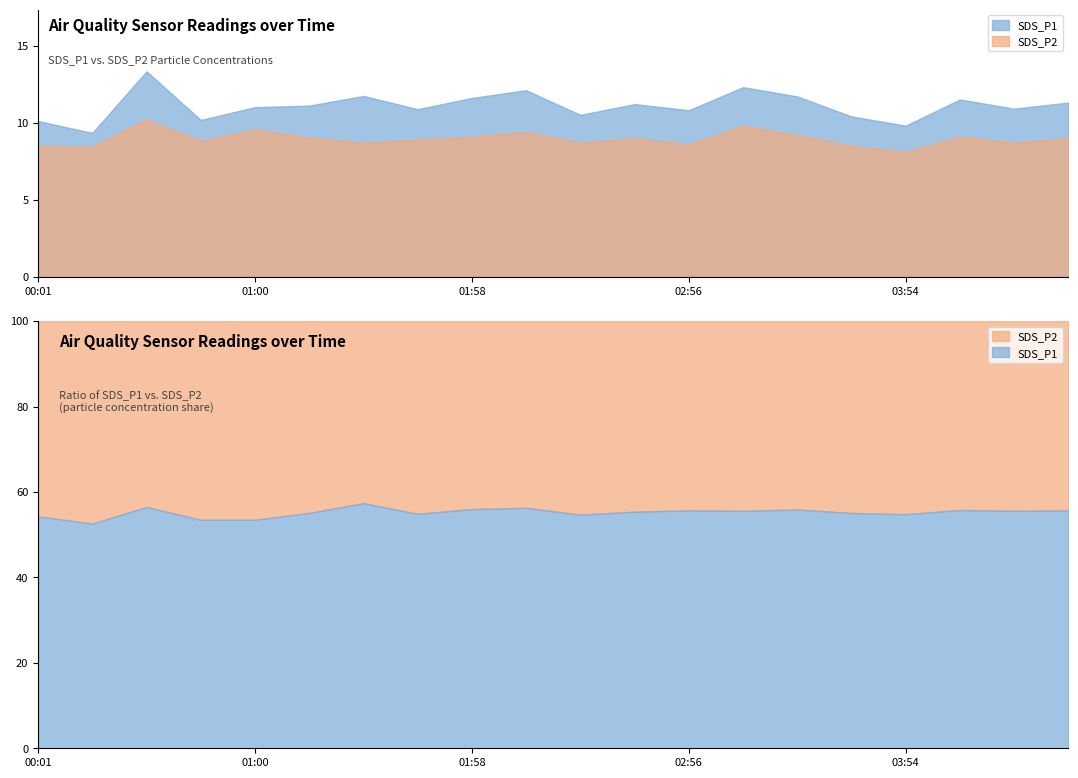

How many lines are shown in the chart?

2